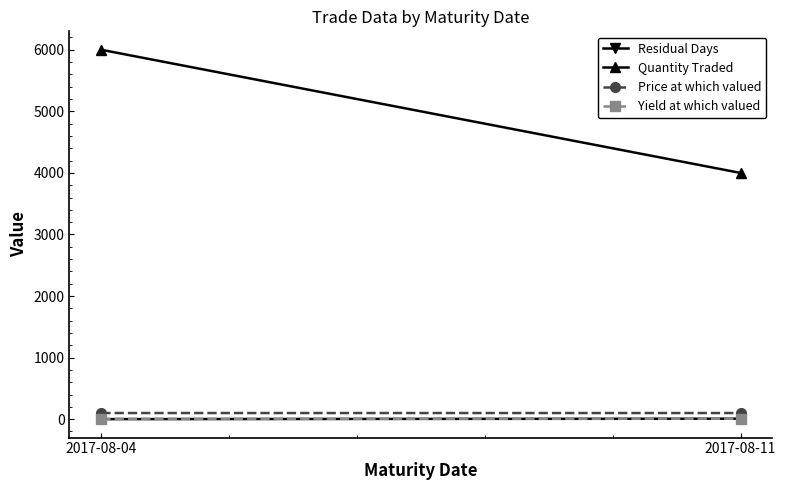

Reading right to left, extract all data points from this chart.

Residual Days: 2017-08-11=8.0	2017-08-04=1.0
Quantity Traded: 2017-08-11=4000.0	2017-08-04=6000.0
Price at which valued: 2017-08-11=99.8	2017-08-04=100.0
Yield at which valued: 2017-08-11=8.1	2017-08-04=6.1